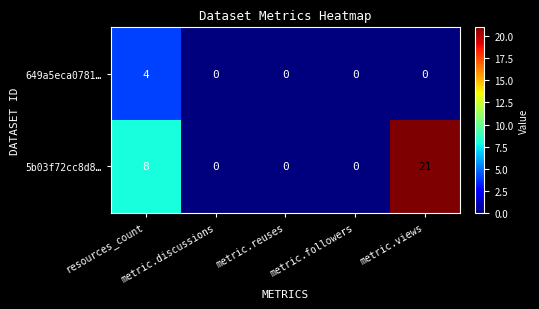

Which series has the largest total across all categories?

5b03f72cc8d8…